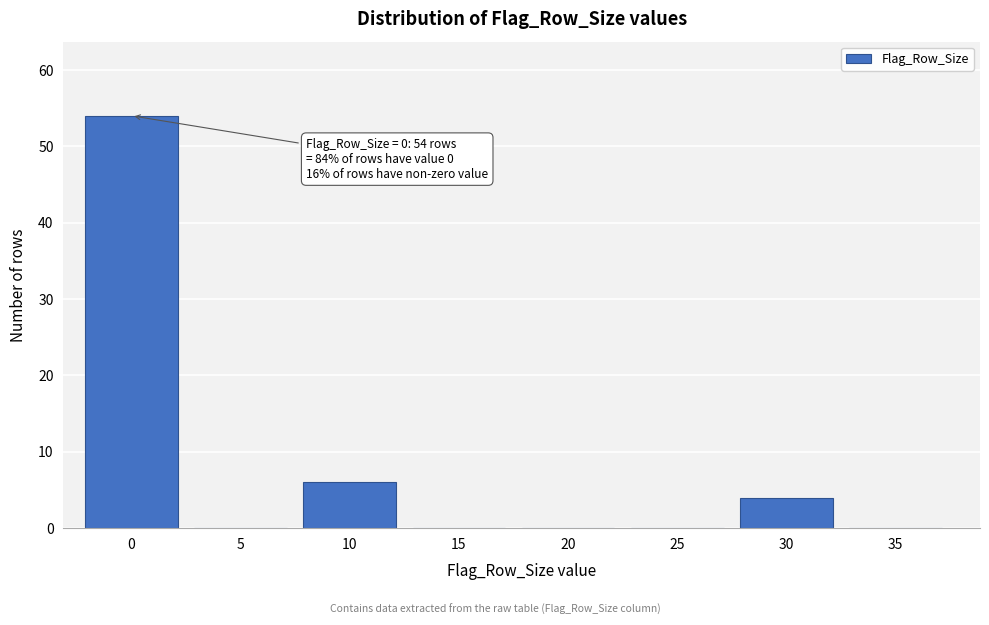

Reading right to left, what are all the values shown in this chart?

35=0	30=4	25=0	20=0	15=0	10=6	5=0	0=54